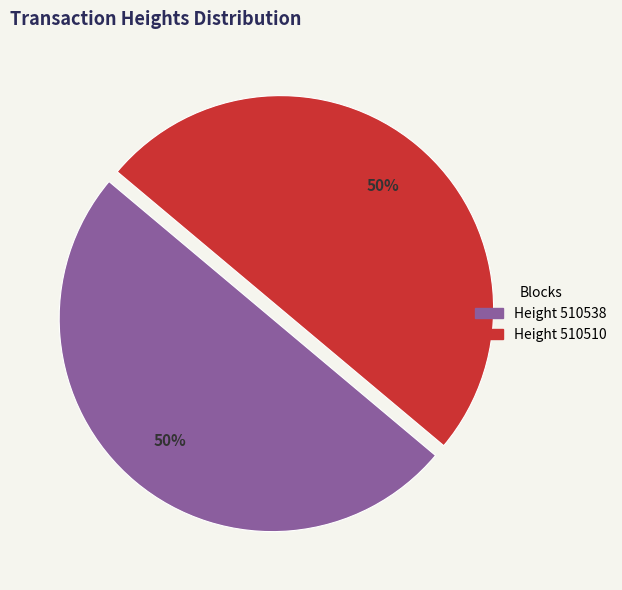

To the nearest percent, what is the average slice percentage?

50%